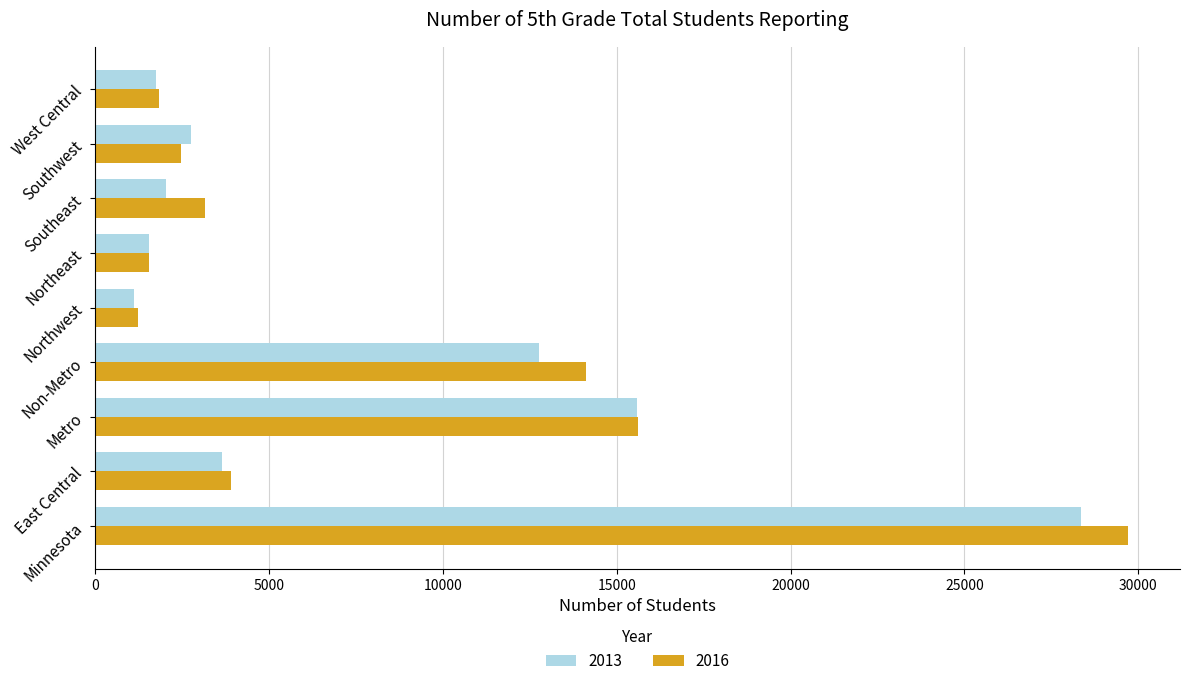

Read the 2016 value at East Central, to the nearest 50.

3900